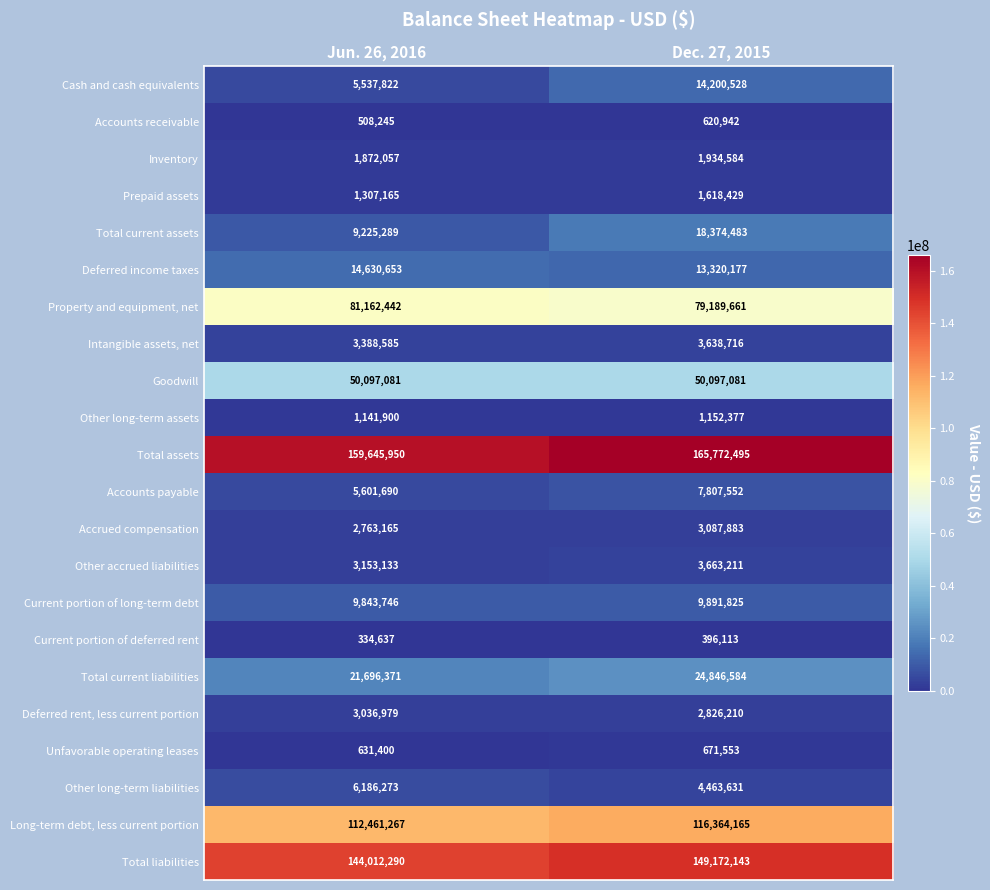

At Jun. 26, 2016, list the series in order from smallest to largest.

Current portion of deferred rent, Accounts receivable, Unfavorable operating leases, Other long-term assets, Prepaid assets, Inventory, Accrued compensation, Deferred rent, less current portion, Other accrued liabilities, Intangible assets, net, Cash and cash equivalents, Accounts payable, Other long-term liabilities, Total current assets, Current portion of long-term debt, Deferred income taxes, Total current liabilities, Goodwill, Property and equipment, net, Long-term debt, less current portion, Total liabilities, Total assets